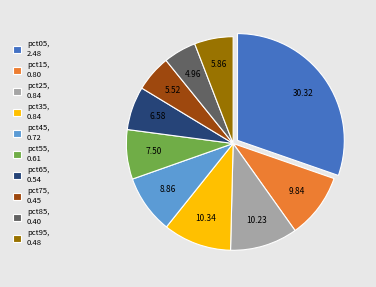

Which slice is the smallest?

pct85